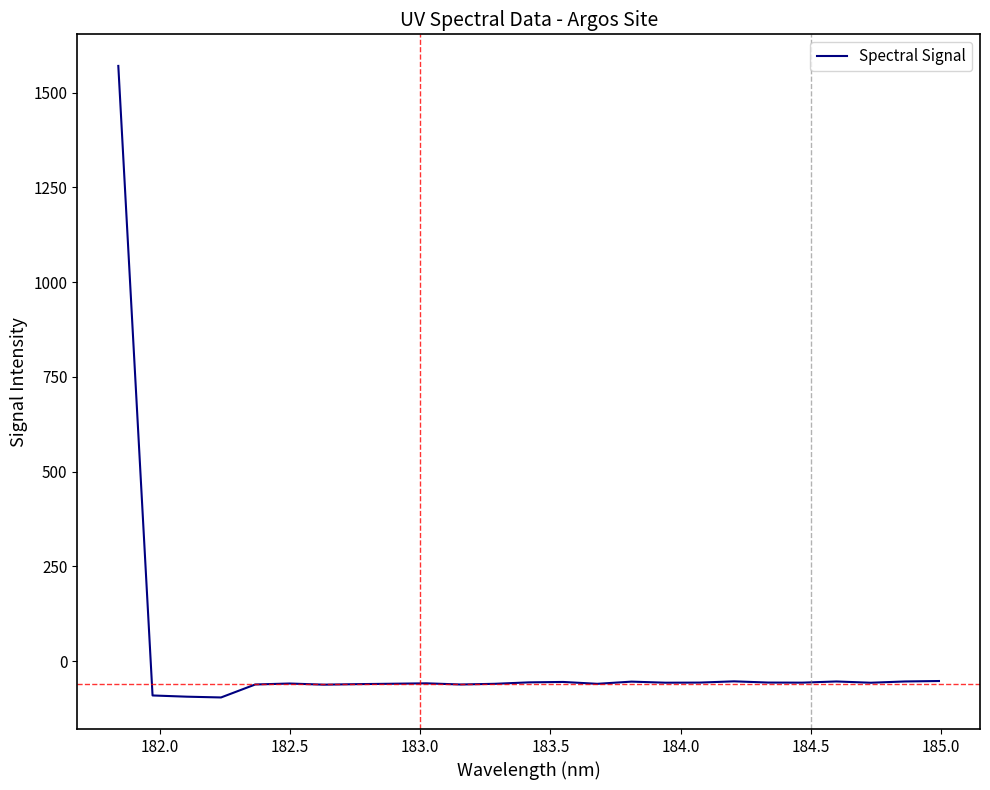

What is the smallest value displayed?

-95.6